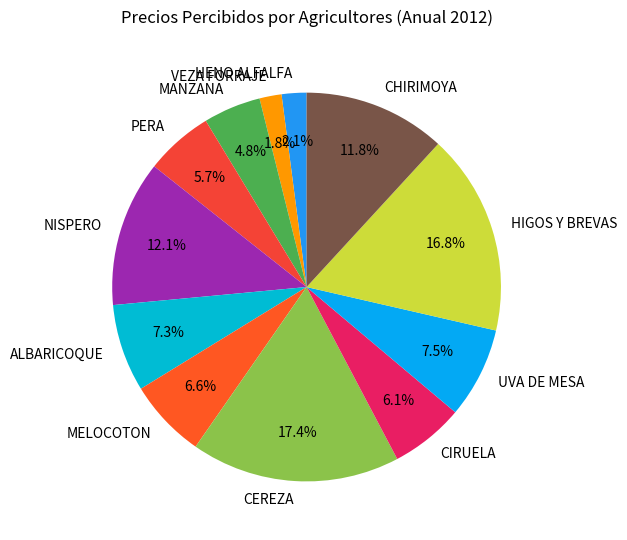

Which category has the biggest portion of the pie?

CEREZA